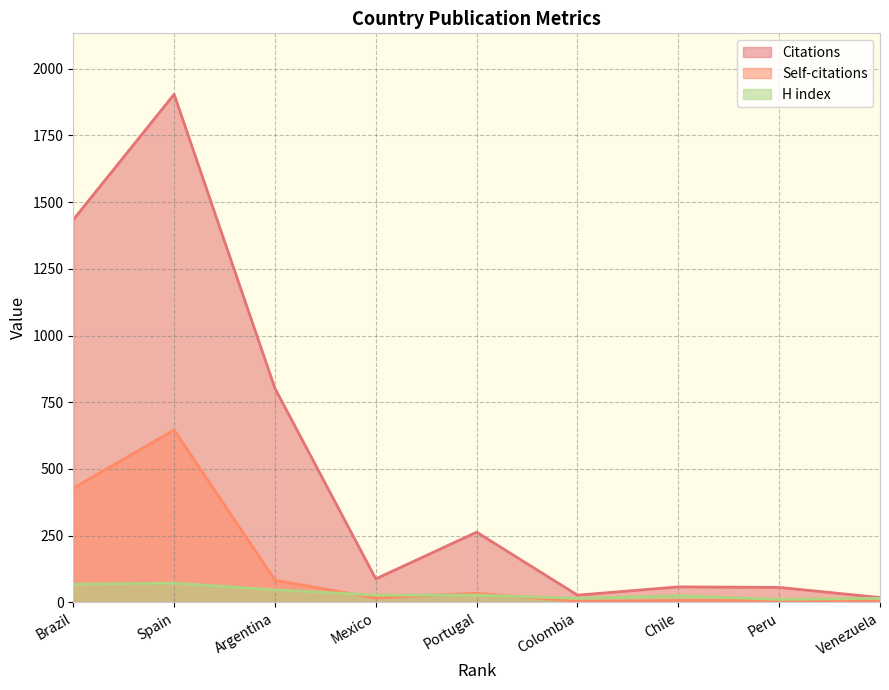

True or false: Citations and H index intersect in this chart.

False